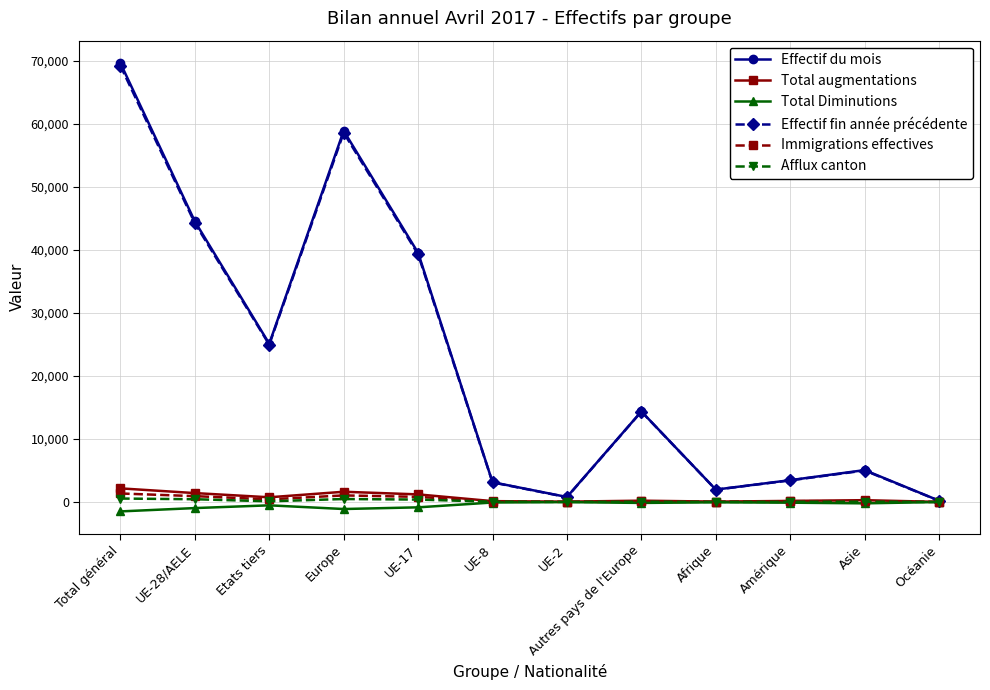

Which series changed the most between UE-8 and Autres pays de l'Europe?

Effectif fin année précédente